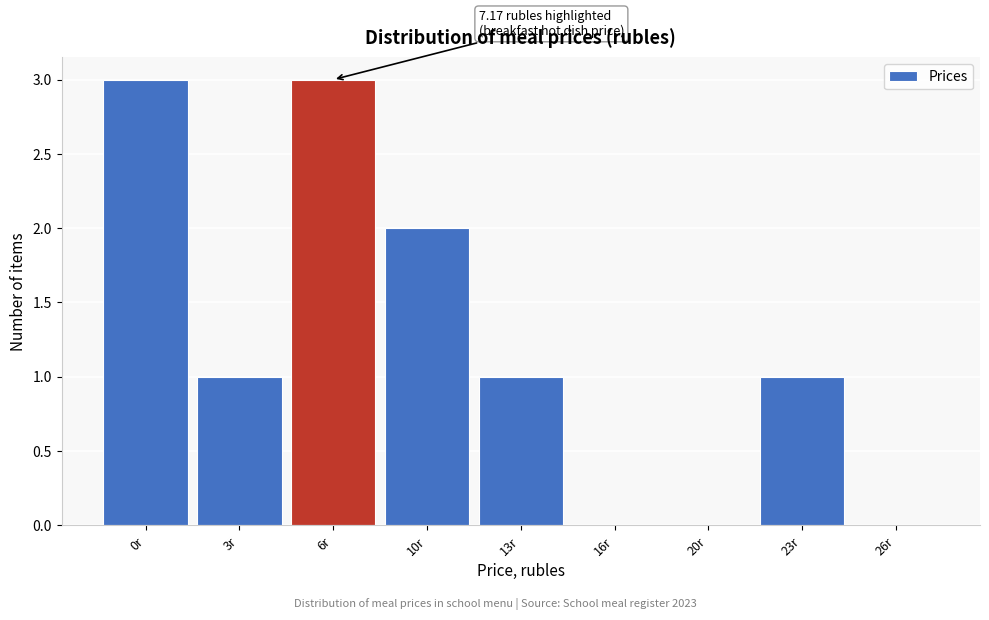

Reading left to right, transcribe all the data shown in this chart.

0r=3	3r=1	6r=3	10r=2	13r=1	16r=0	20r=0	23r=1	26r=0